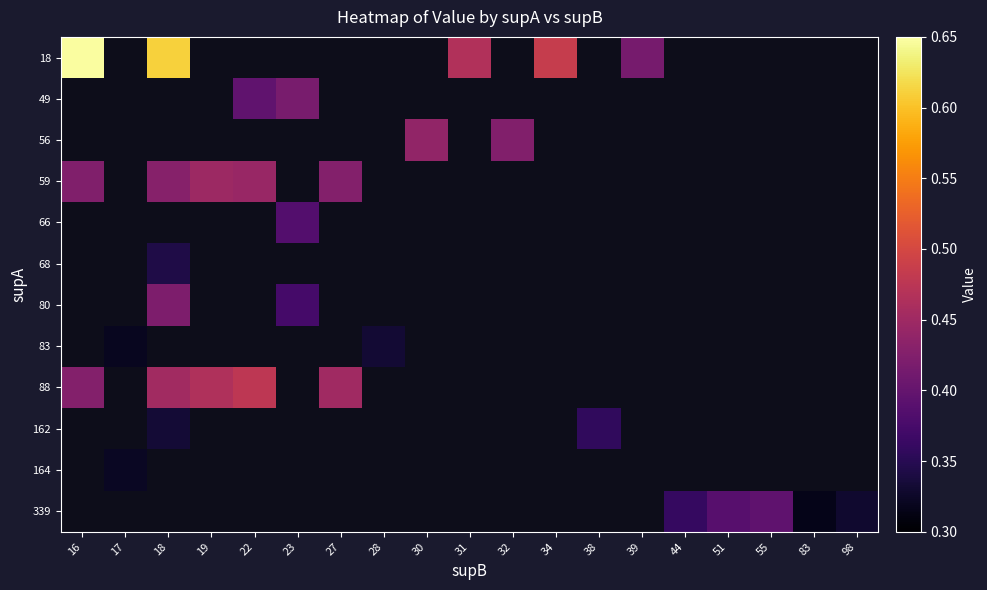

Which series has the widest spread of values?

18